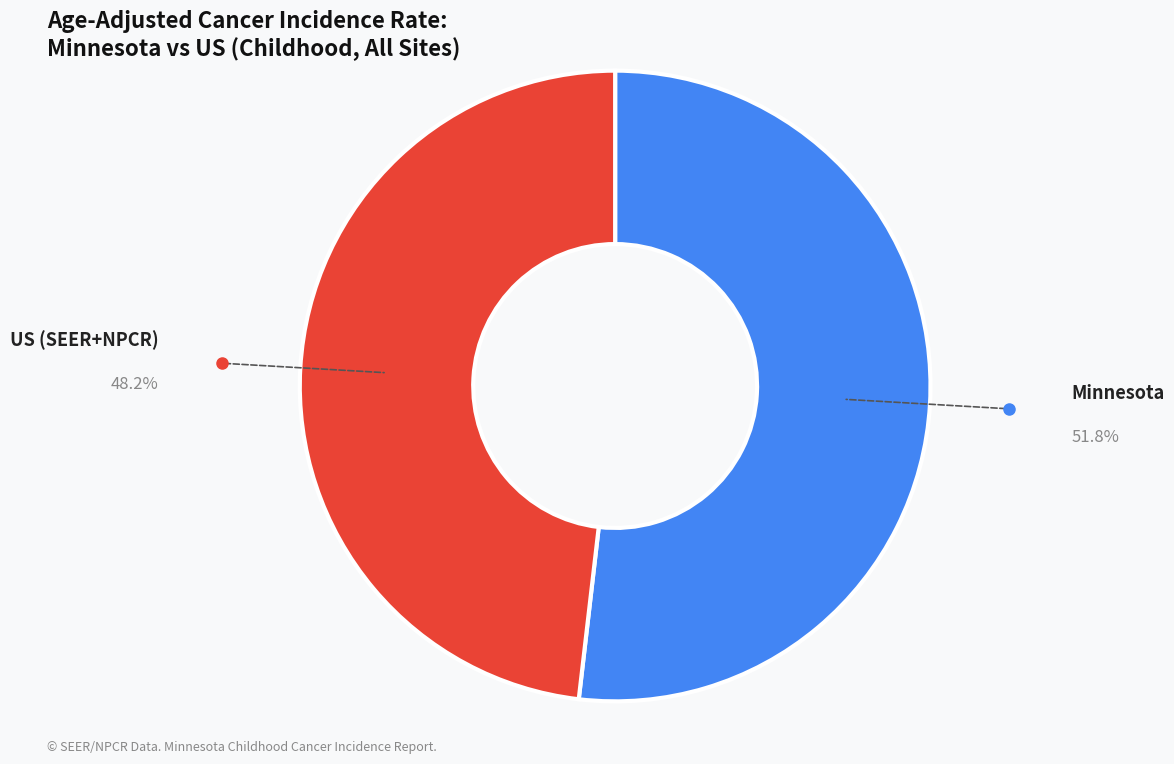

Does any single category account for the majority?

Yes